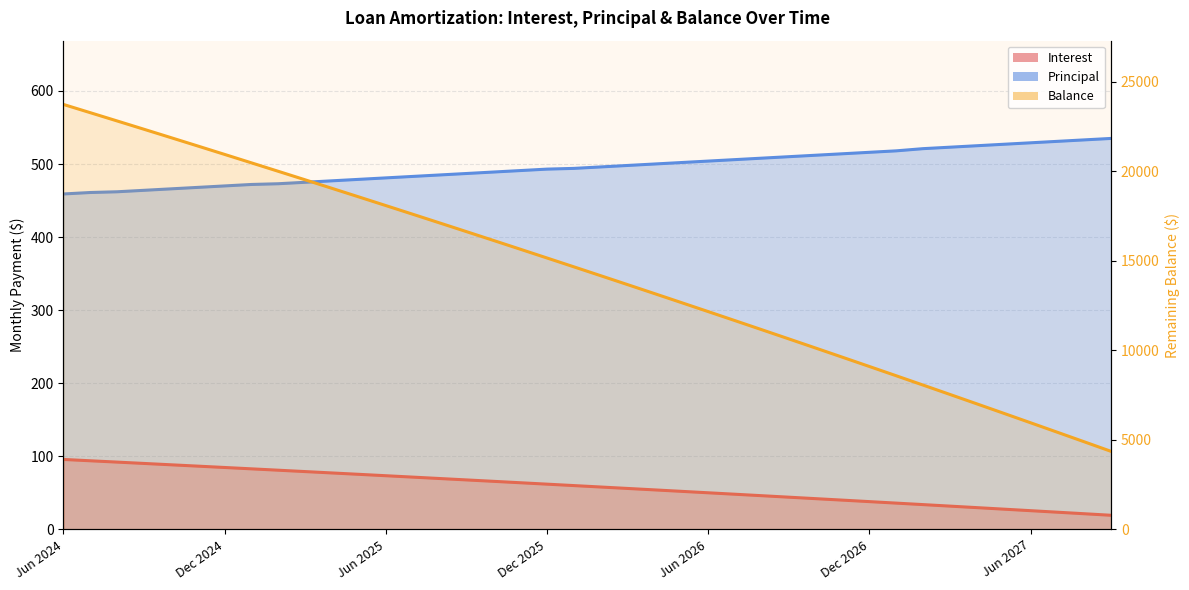

What is the sum of all Principal values?

19837.0